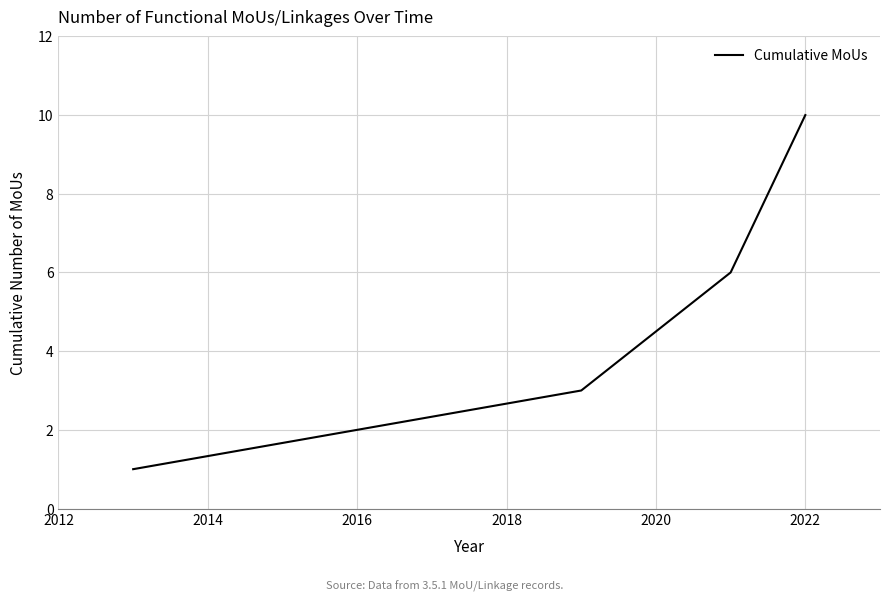

What is the difference between the maximum and minimum values?

9